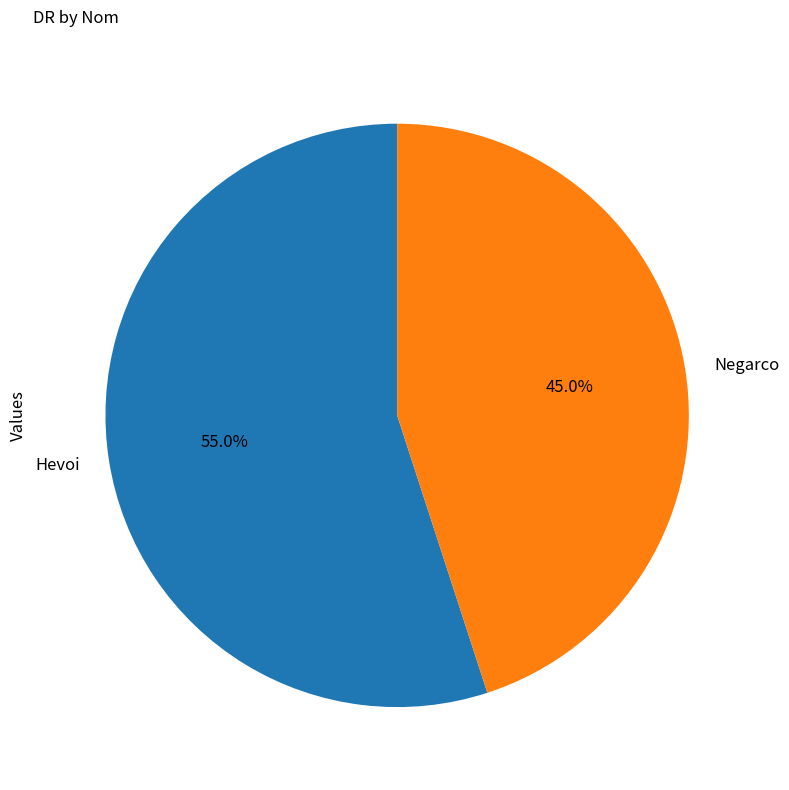

To the nearest percent, what is the combined percentage of Negarco and Hevoi?

100%